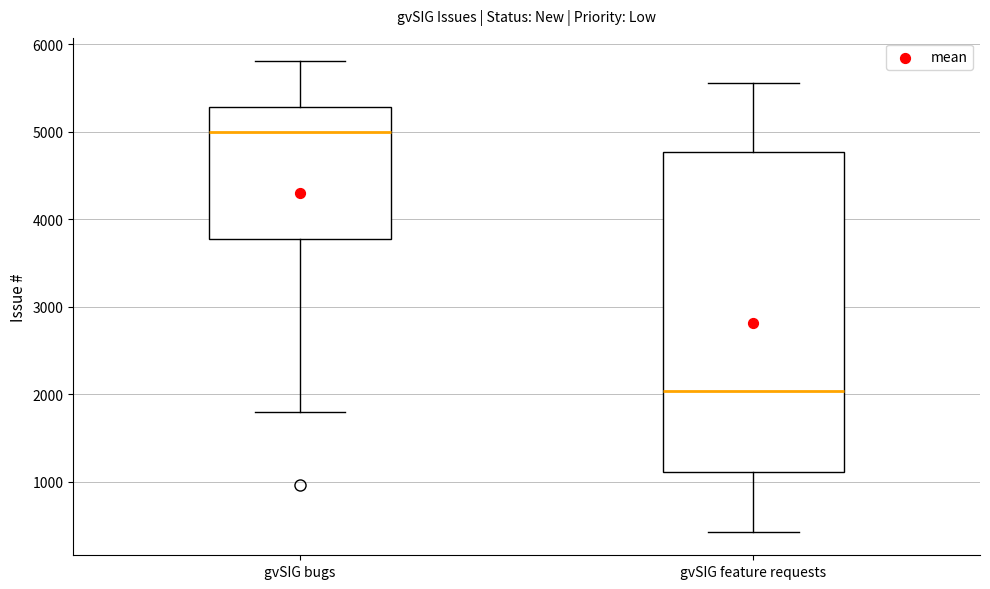

Which box has the highest median line?

gvSIG bugs